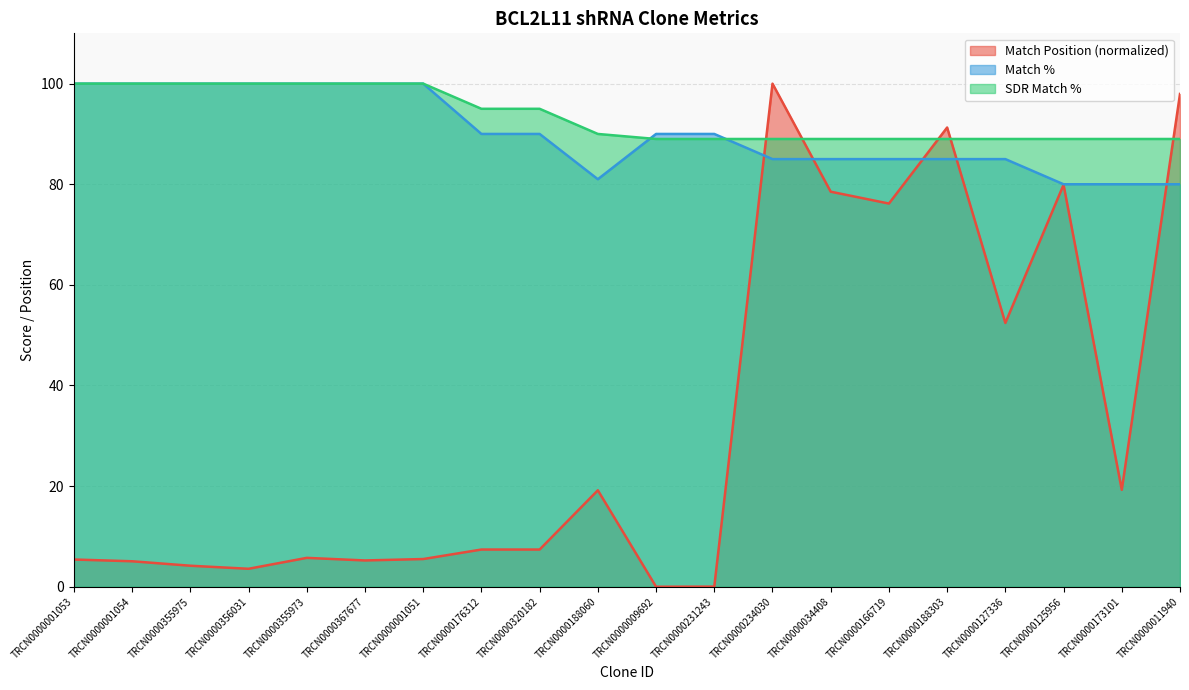

After their last crossing, which series has the higher values: Match % or SDR Match %?

SDR Match %